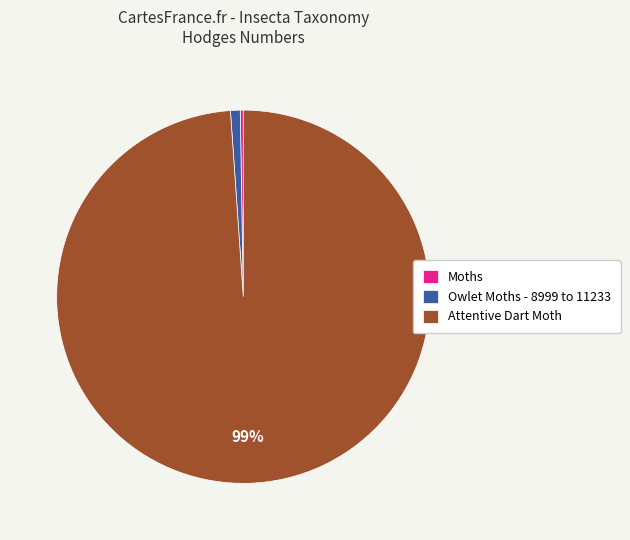

To the nearest percent, what percentage of the pie is Attentive Dart Moth?

99%